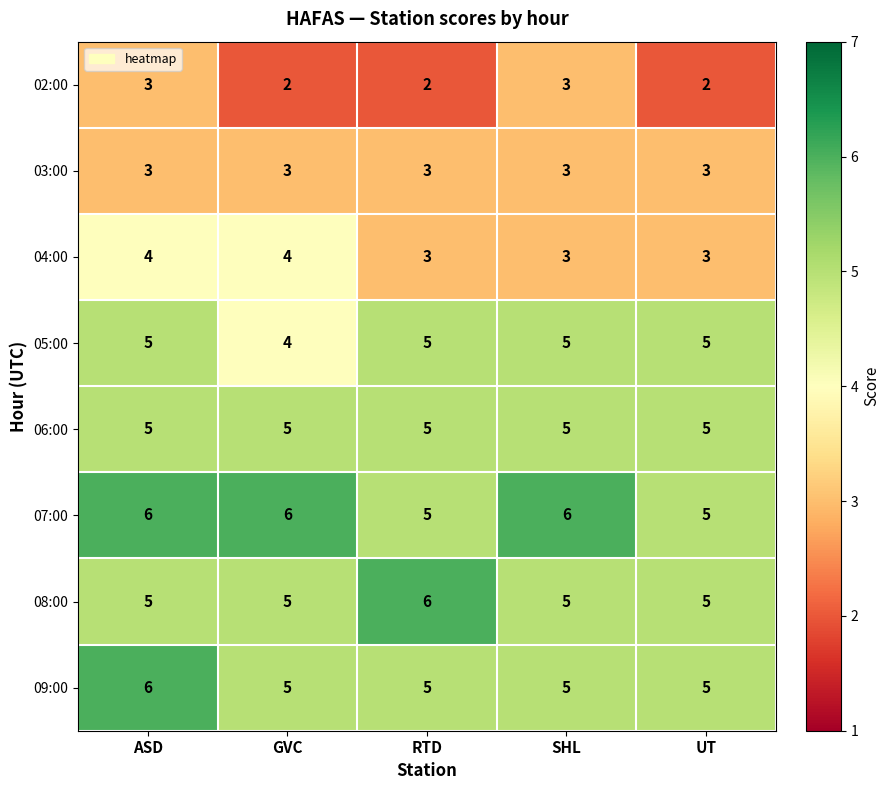

What is the total value across all series at UT?

33